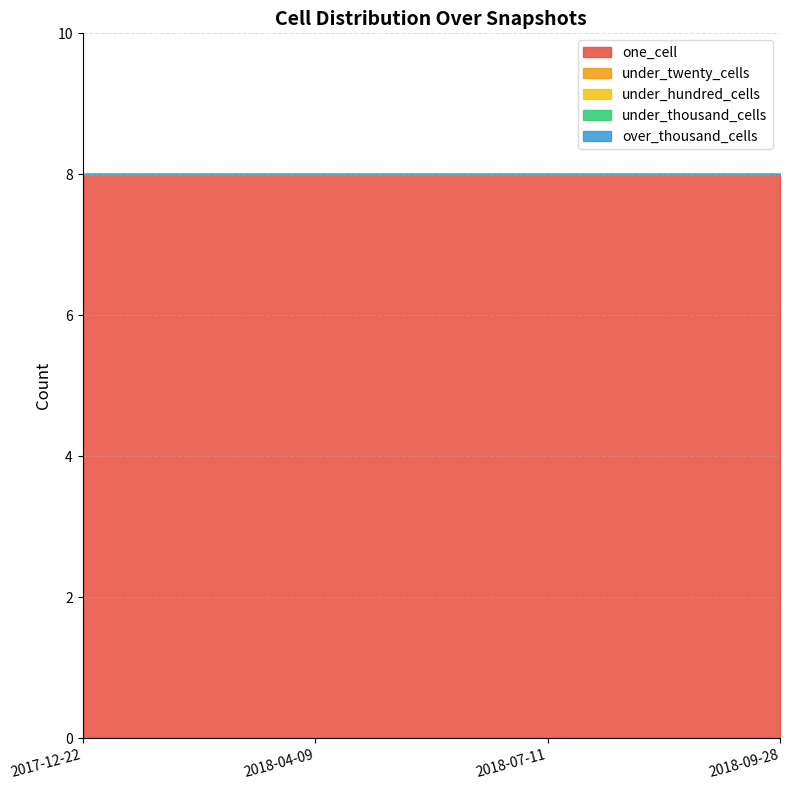

What is the label of the 3rd point from the left?

2018-07-11